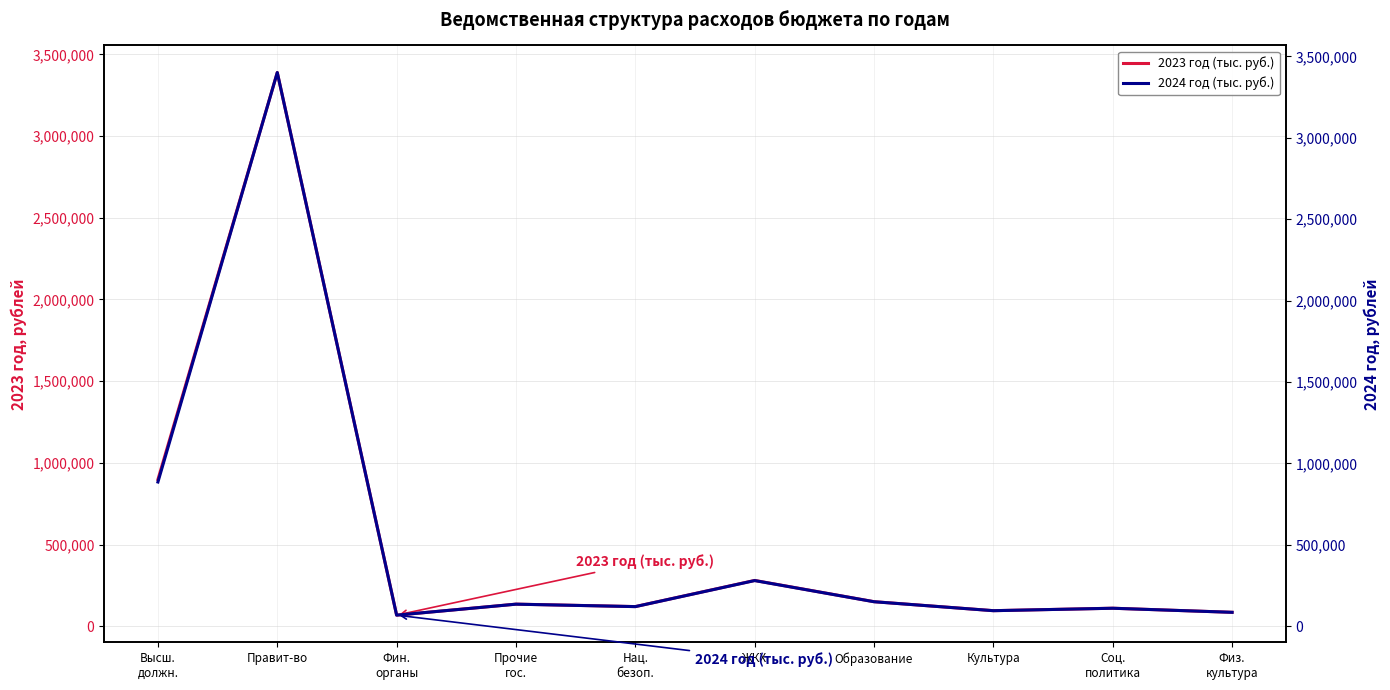

What is the label of the 1st point from the left?

Высш.
должн.